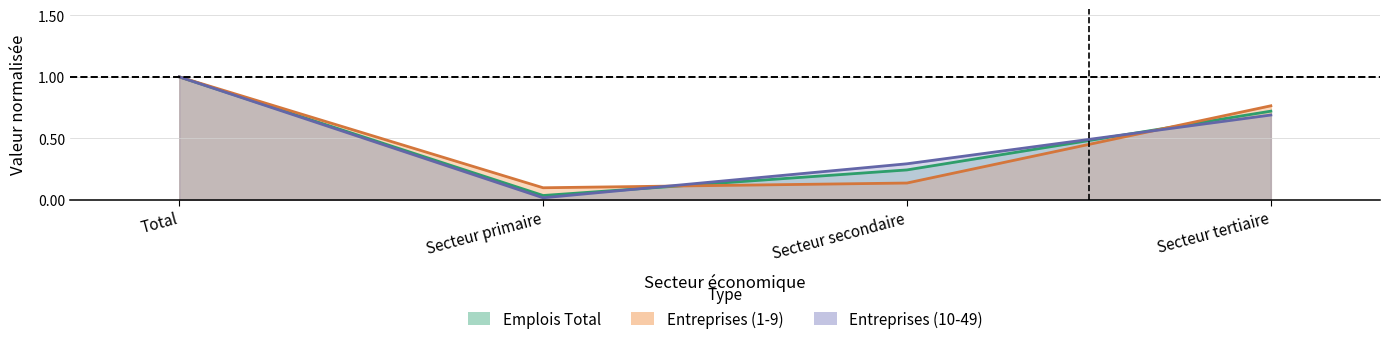

What is the average value of the Entreprises (10-49) series?

0.5